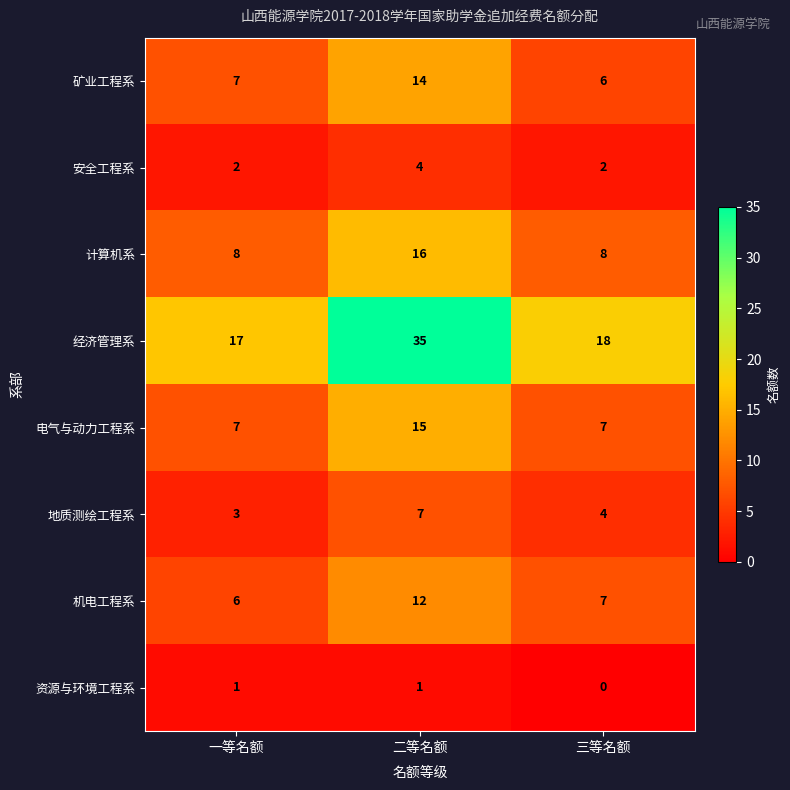

What is the difference between the maximum and minimum values in the 经济管理系 series?

18